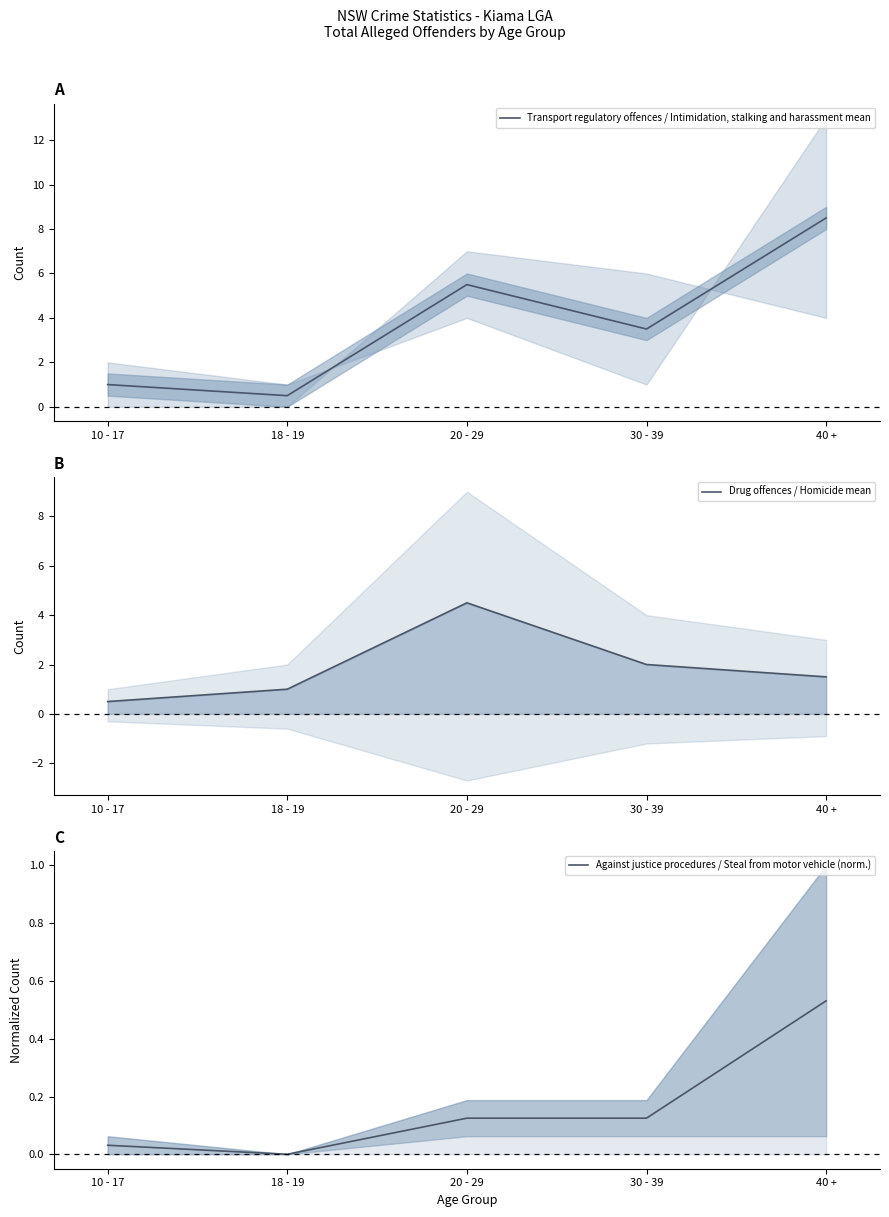

True or false: Transport regulatory offences / Intimidation, stalking and harassment mean and Against justice procedures / Steal from motor vehicle (norm.) intersect in this chart.

False